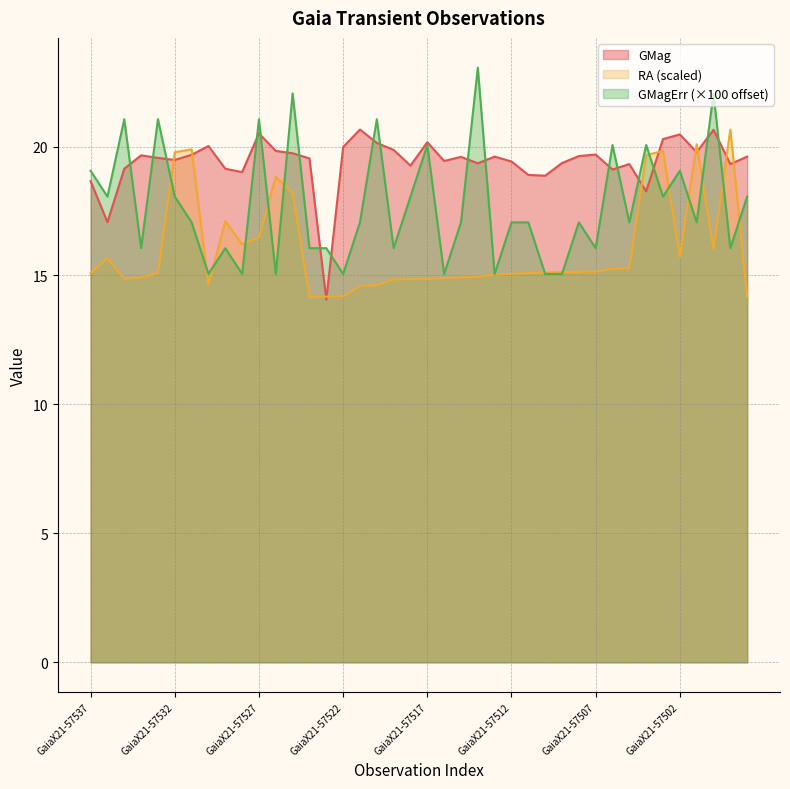

Reading right to left, list all the values displayed in this chart.

GMag: 19.6	19.3	20.6	19.8	20.5	20.3	18.3	19.3	19.1	19.7	19.6	19.4	18.9	18.9	19.4	19.6	19.4	19.6	19.4	20.2	19.3	19.9	20.1	20.7	20.0	14.1	19.5	19.7	19.8	20.5	19.0	19.1	20.0	19.7	19.5	19.6	19.7	19.1	17.1	18.7
RA: 14.2	20.7	16.0	20.1	15.7	19.8	19.7	15.3	15.3	15.1	15.1	15.1	15.1	15.1	15.1	15.0	15.0	14.9	14.9	14.9	14.9	14.8	14.6	14.6	14.2	14.2	14.2	18.2	18.8	16.5	16.2	17.1	14.6	19.9	19.8	15.1	14.9	14.9	15.7	15.1
GMagErr: 18.1	16.1	22.1	17.1	19.1	18.1	20.1	17.1	20.1	16.1	17.1	15.1	15.1	17.1	17.1	15.1	23.1	17.1	15.1	20.1	18.1	16.1	21.1	17.1	15.1	16.1	16.1	22.1	15.1	21.1	15.1	16.1	15.1	17.1	18.1	21.1	16.1	21.1	18.1	19.1